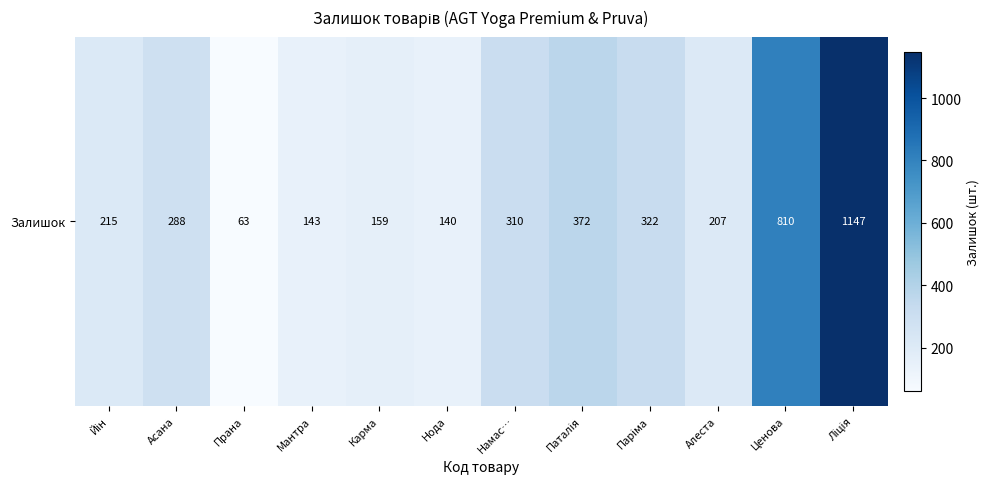

Is it true that the value at Ценова is 810?

True